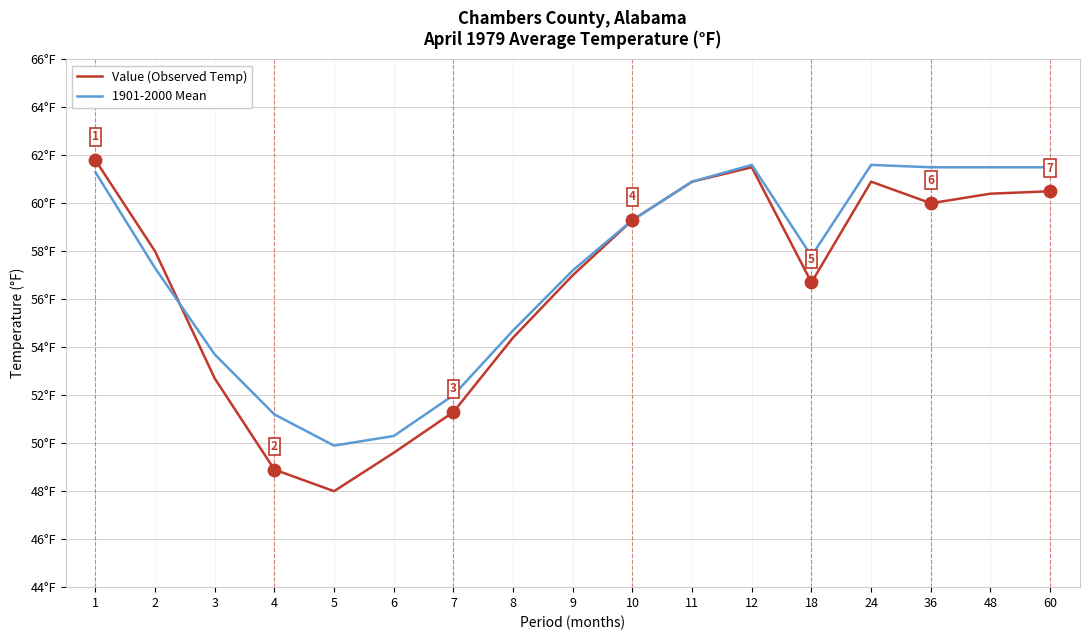

Which series has the largest total across all categories?

1901-2000 Mean